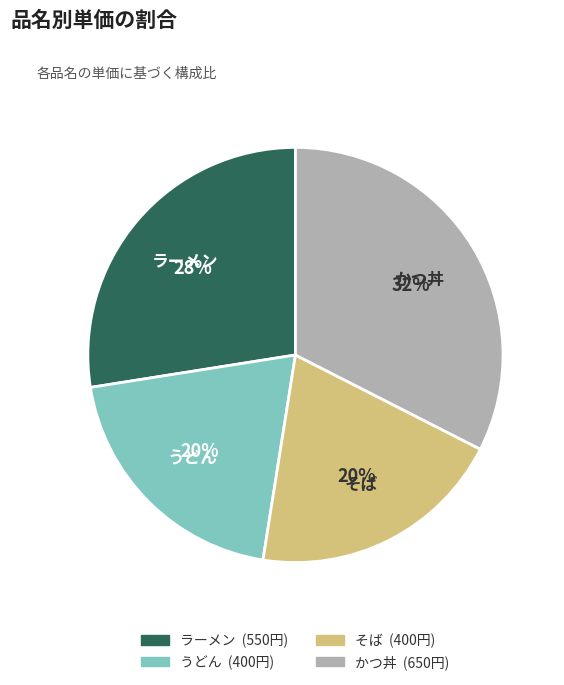

The かつ丼 slice represents 47% of the pie. True or false?

False